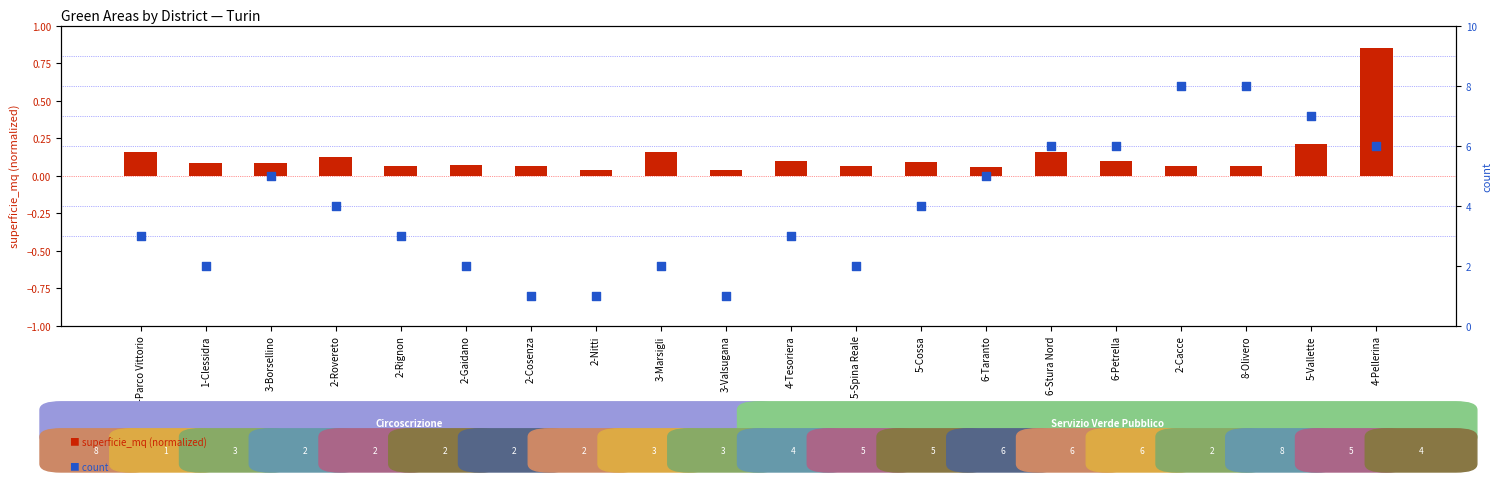

What is the total value across all series at 3-Borsellino?

5.1